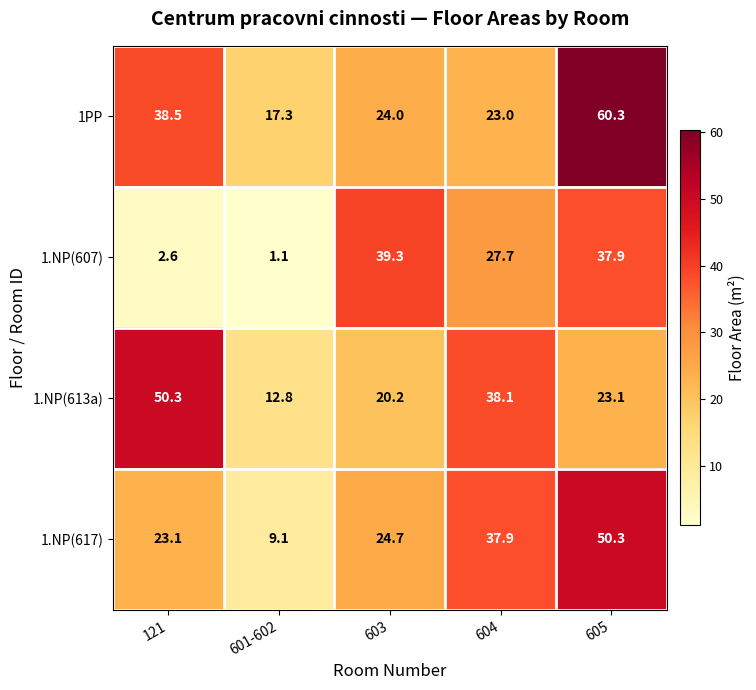

The 1PP series shows 24.0 at 603. True or false?

True